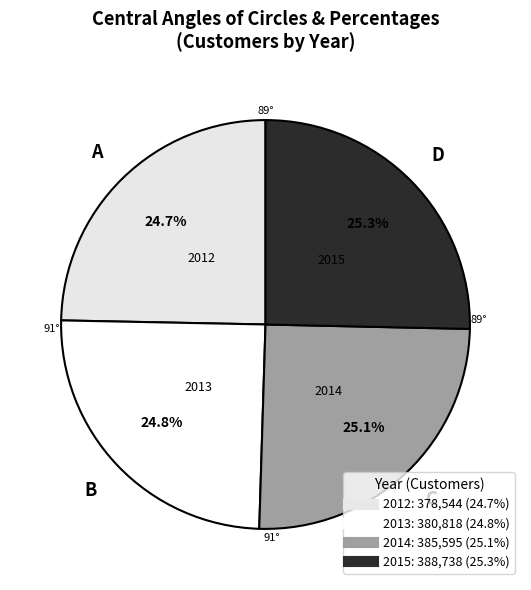

To the nearest percent, what is the difference between the largest and smallest slice percentages?

1%